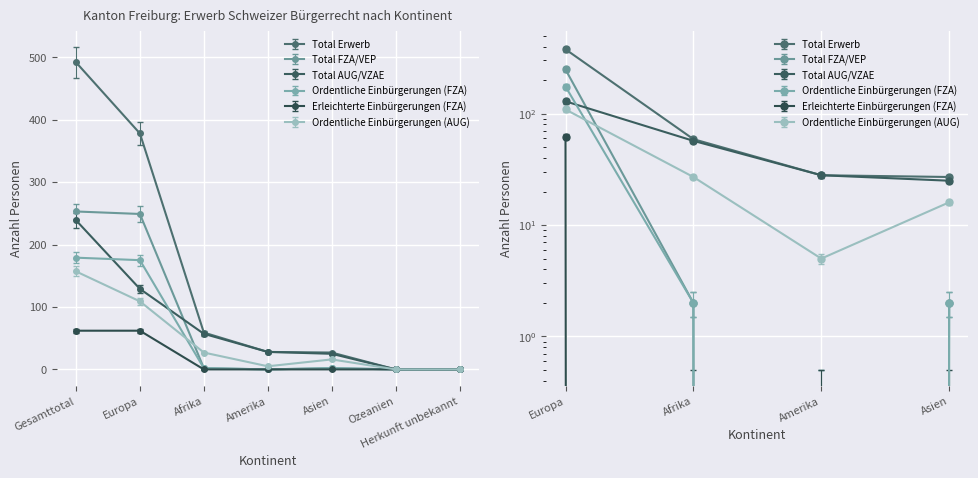

Is it true that Erleichterte Einbürgerungen (FZA) equals 15 at Europa?

False